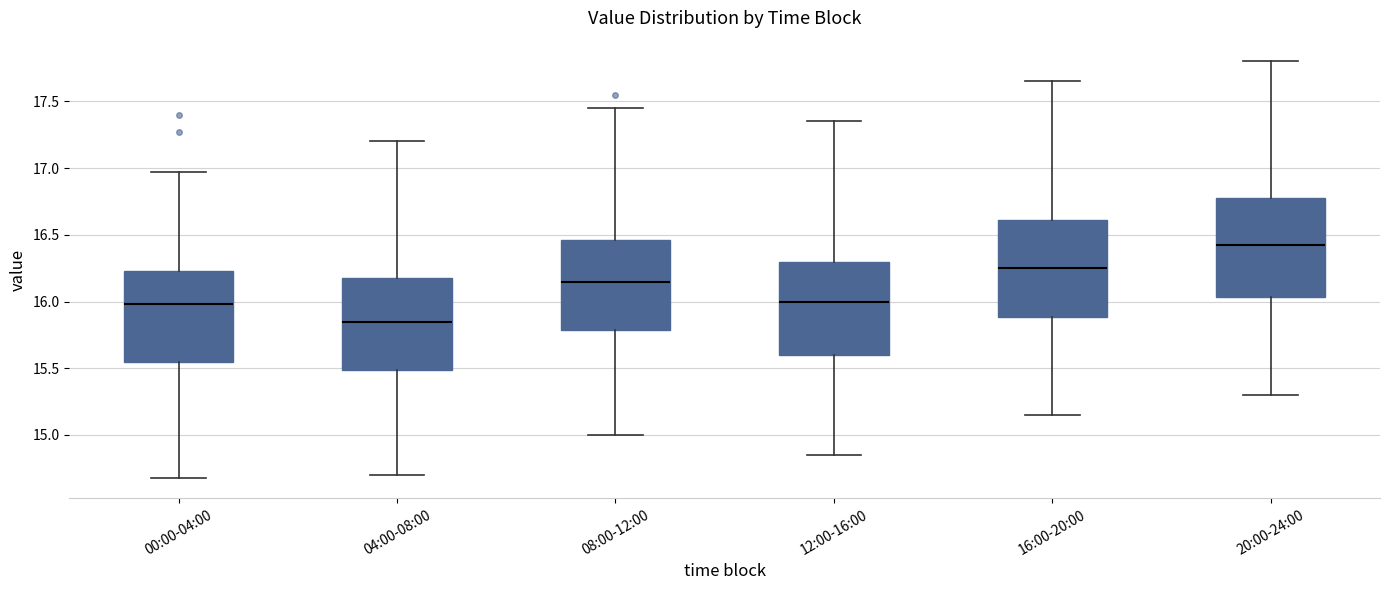

Reading left to right, read every box against the y-axis: the position of its median line, the range the box covers, and the ends of its whiskers. The values are not printed on the chart, so give them approximately, as read against the axis.

00:00-04:00: median 16.00, box 15.55 to 16.25, whiskers 14.70 to 16.95
04:00-08:00: median 15.85, box 15.50 to 16.20, whiskers 14.70 to 17.20
08:00-12:00: median 16.15, box 15.80 to 16.45, whiskers 15.00 to 17.45
12:00-16:00: median 16.00, box 15.60 to 16.30, whiskers 14.85 to 17.35
16:00-20:00: median 16.25, box 15.90 to 16.60, whiskers 15.15 to 17.65
20:00-24:00: median 16.45, box 16.05 to 16.80, whiskers 15.30 to 17.80